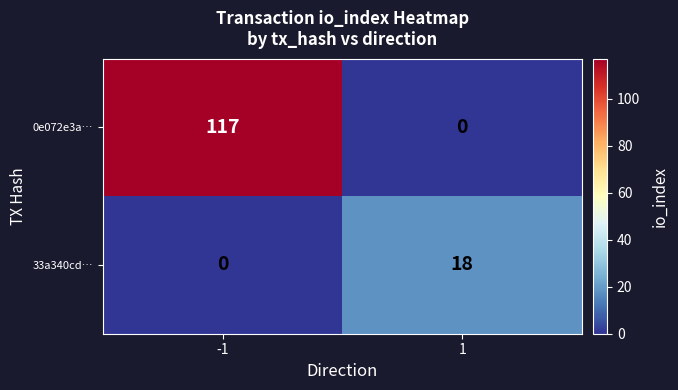

What is the difference between the maximum and minimum values in the 33a340cd… series?

18